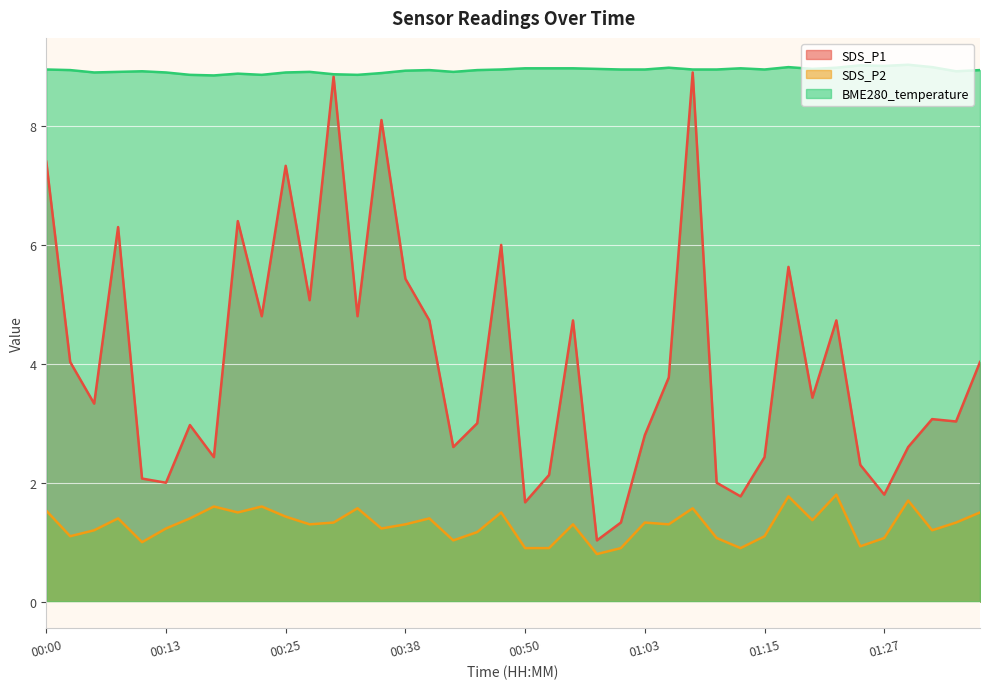

What is the sum of the BME280_temperature values at 01:22 and 00:25?

17.9